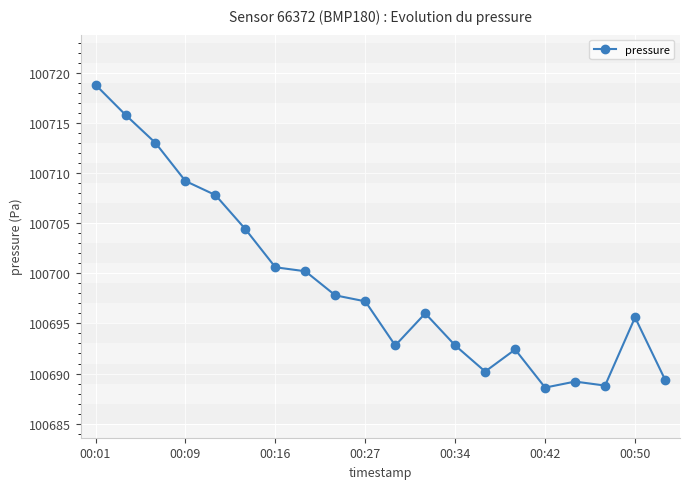

How many lines are shown in the chart?

1